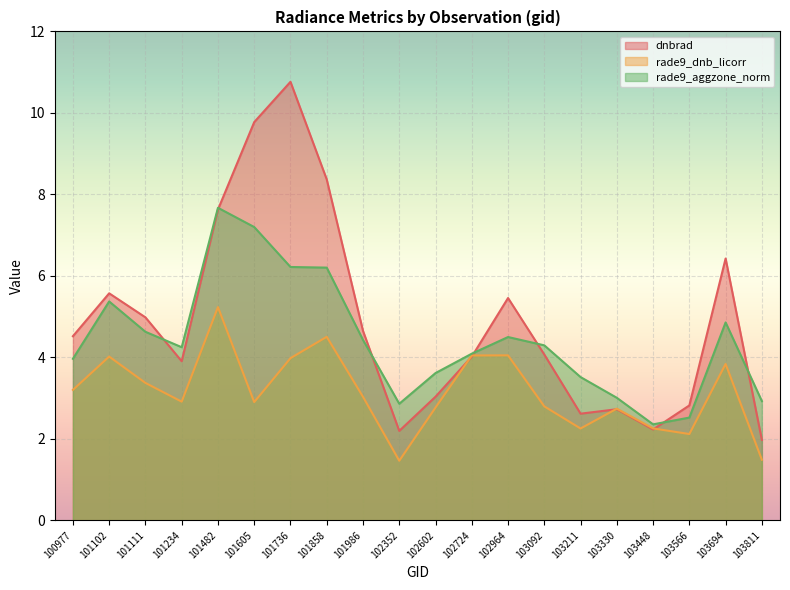

Count the number of data series in this chart.

3